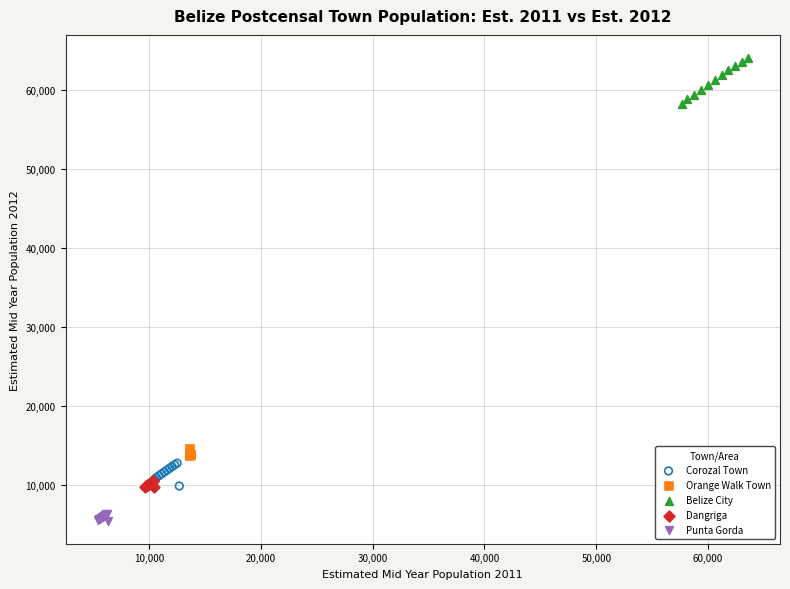

What are all the series names shown in the legend?

Corozal Town, Orange Walk Town, Belize City, Dangriga, Punta Gorda